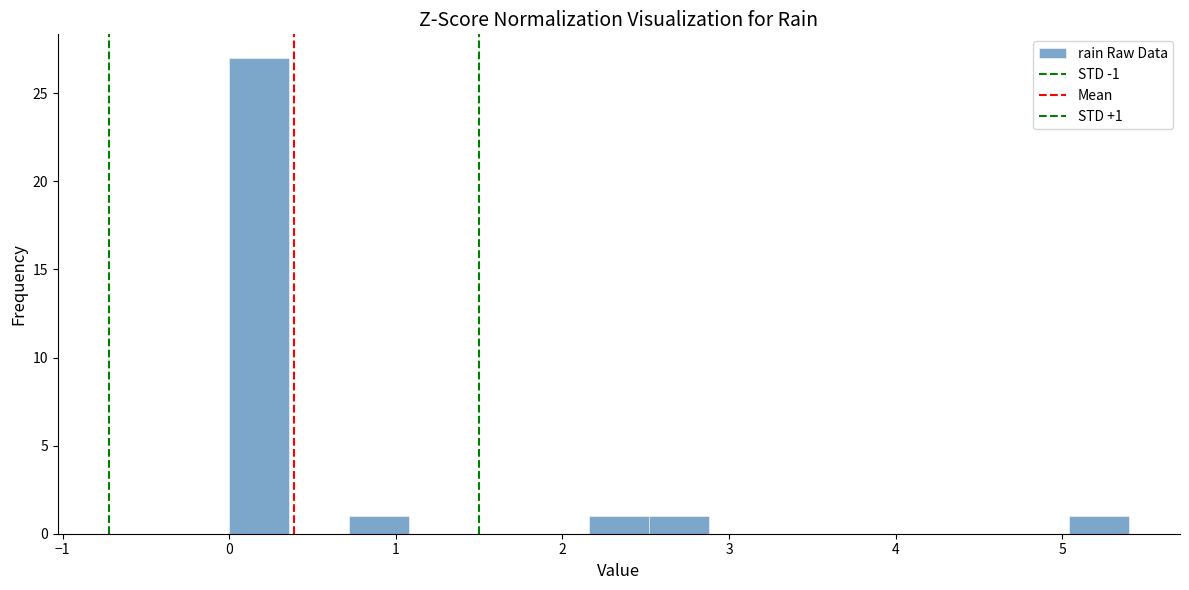

Around what value on the x-axis is the tallest bar? Give the approximate position of its centre, as read against the axis.

0.2